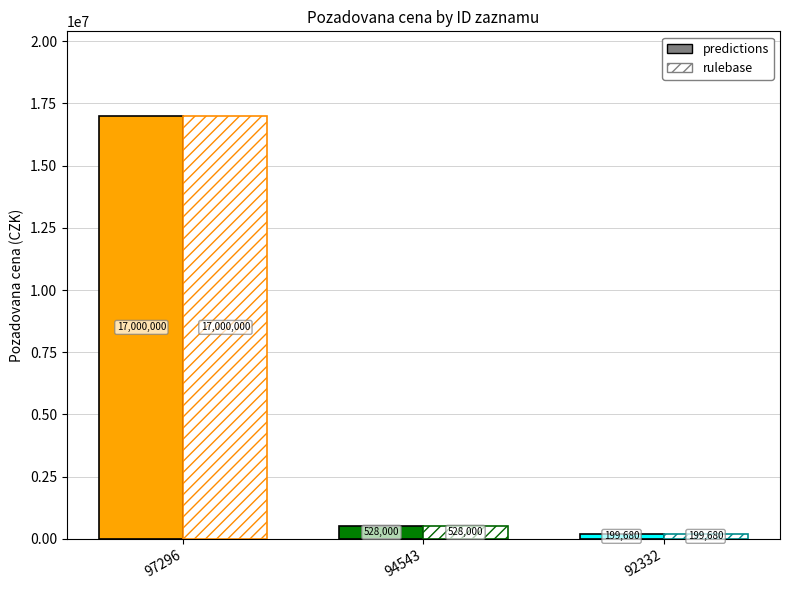

At how many categories does at least one series exceed 14454111?

1